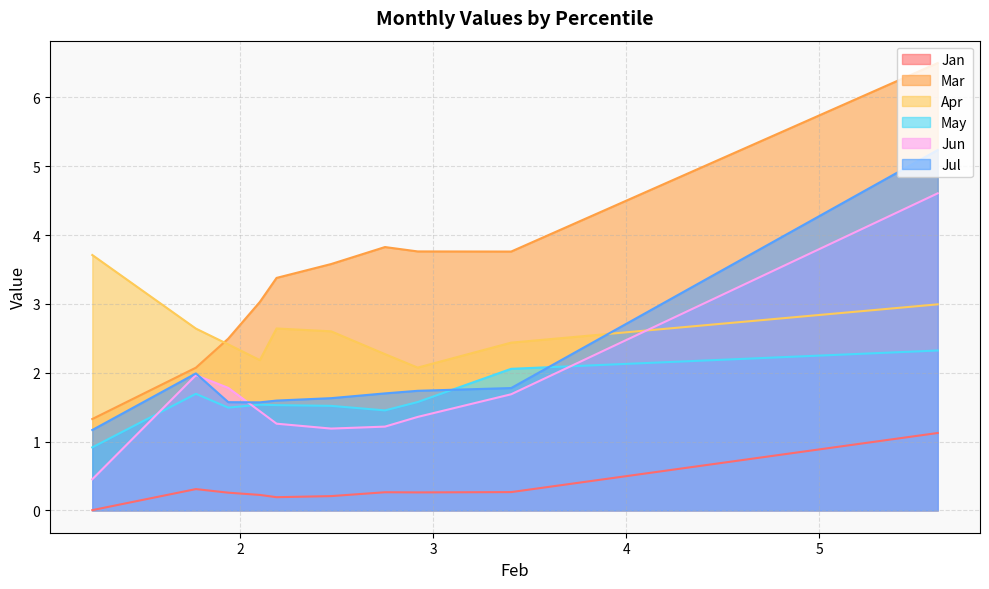

Reading right to left, transcribe all the data shown in this chart.

Jan: pct95=0.0	pct85=0.3	pct75=0.3	pct65=0.2	pct55=0.2	pct45=0.2	pct35=0.3	pct25=0.3	pct15=0.3	pct05=1.1
Mar: pct95=1.3	pct85=2.1	pct75=2.5	pct65=3.0	pct55=3.4	pct45=3.6	pct35=3.8	pct25=3.8	pct15=3.8	pct05=6.5
Apr: pct95=3.7	pct85=2.6	pct75=2.4	pct65=2.2	pct55=2.6	pct45=2.6	pct35=2.3	pct25=2.1	pct15=2.4	pct05=3.0
May: pct95=0.9	pct85=1.7	pct75=1.5	pct65=1.5	pct55=1.5	pct45=1.5	pct35=1.5	pct25=1.6	pct15=2.1	pct05=2.3
Jun: pct95=0.5	pct85=2.0	pct75=1.8	pct65=1.4	pct55=1.3	pct45=1.2	pct35=1.2	pct25=1.4	pct15=1.7	pct05=4.6
Jul: pct95=1.2	pct85=2.0	pct75=1.6	pct65=1.6	pct55=1.6	pct45=1.6	pct35=1.7	pct25=1.7	pct15=1.8	pct05=5.2